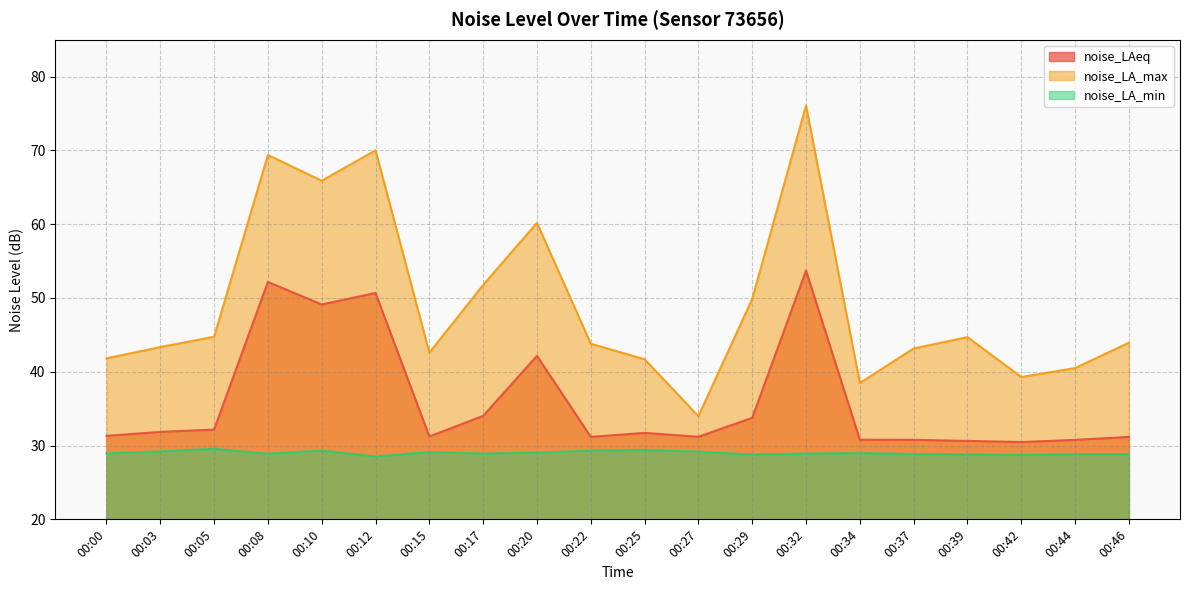

What is the spread (max minus min) of values at 00:15?

13.5